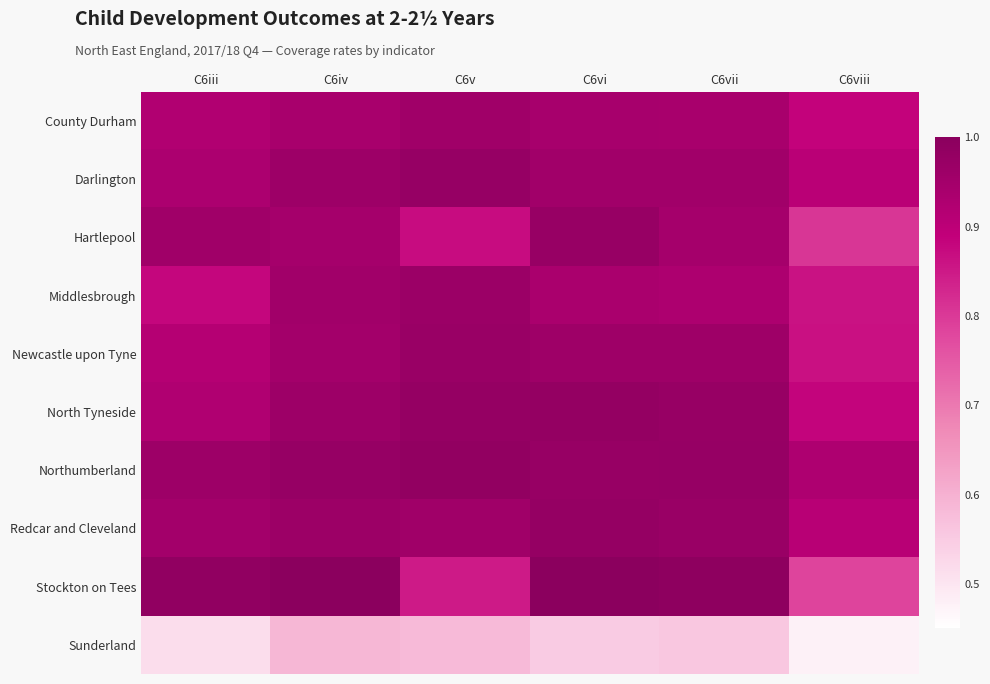

Between C6iv and C6viii, which series saw the biggest shift?

Stockton on Tees